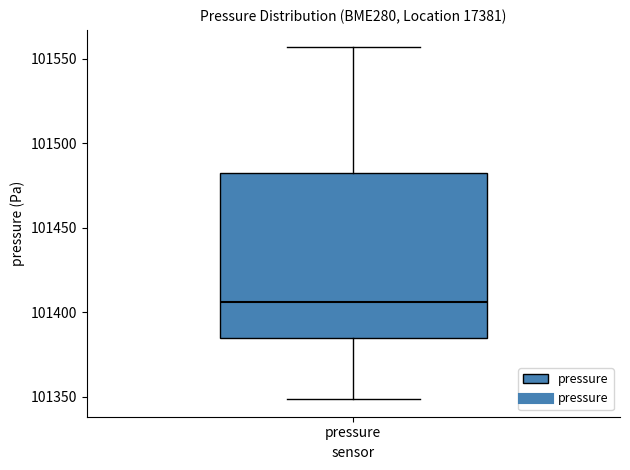

Where is the upper edge of the box for pressure on the y-axis? The values are not printed on the chart, so give them approximately, as read against the axis.

101485